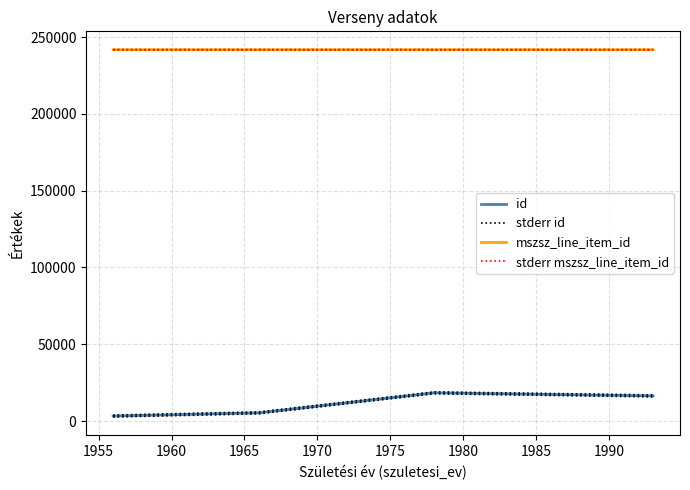

Which category has the highest value in the mszsz_line_item_id series?

1955